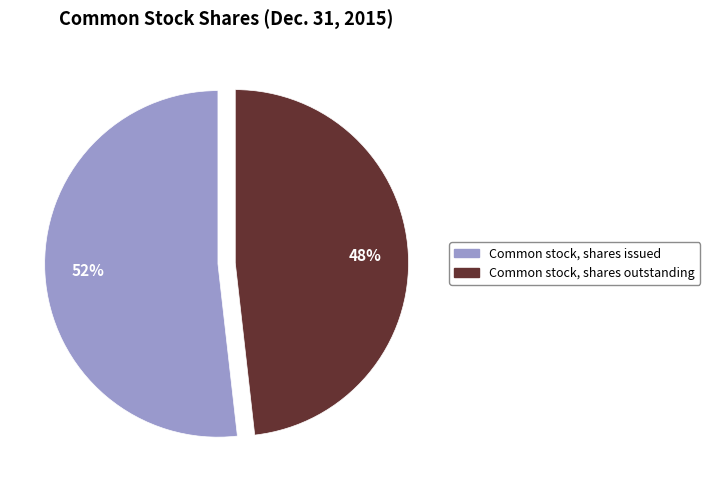

To the nearest percent, what percentage of the pie is Common stock, shares outstanding?

48%